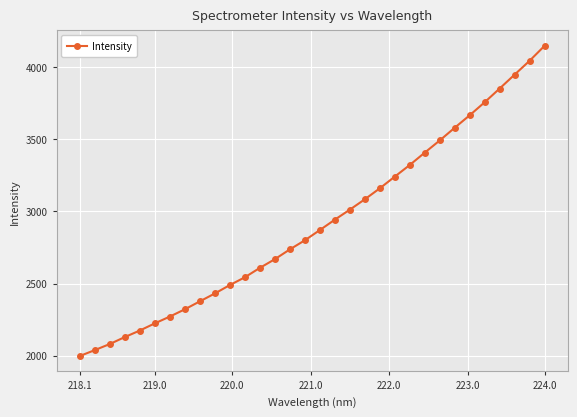

What is the maximum value shown in the chart?

4146.6